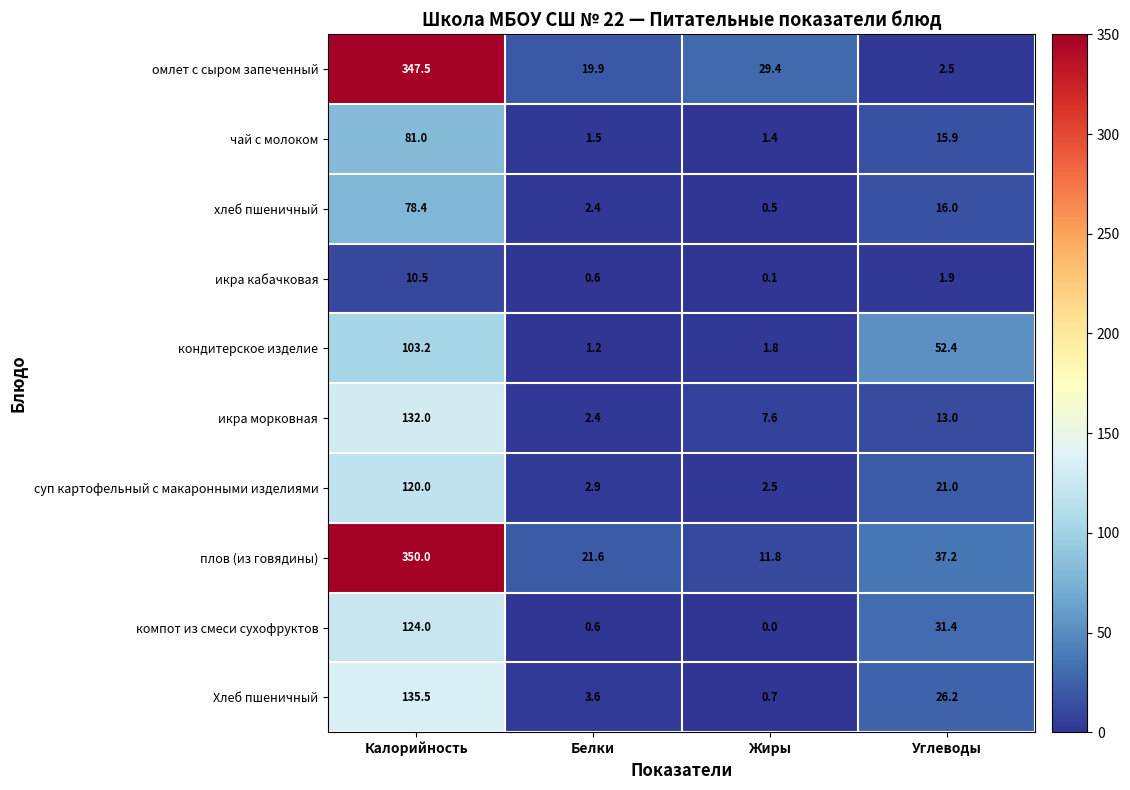

What is the difference between the чай с молоком values at Белки and Углеводы?

14.4